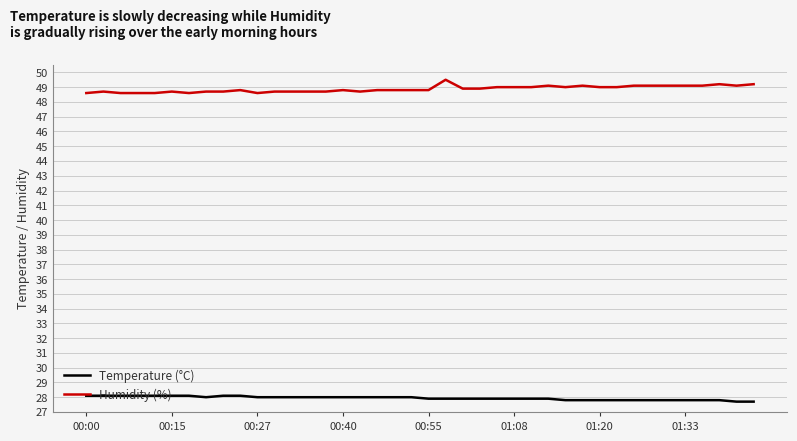

Which series has the largest total across all categories?

Humidity (%)